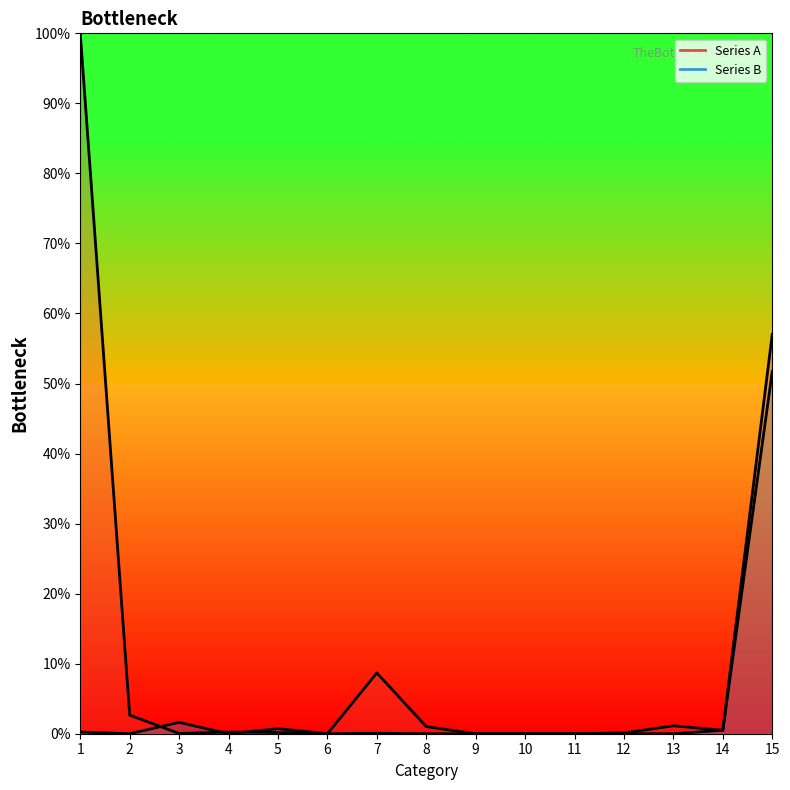

Reading left to right, transcribe all the data shown in this chart.

Series A: 100.0	2.7	0.0	0.2	0.2	0.0	8.7	1.0	0.0	0.0	0.0	0.1	1.1	0.5	57.0
Series B: 0.2	0.0	1.6	0.0	0.7	0.0	0.1	0.0	0.0	0.0	0.0	0.0	0.0	0.5	51.7